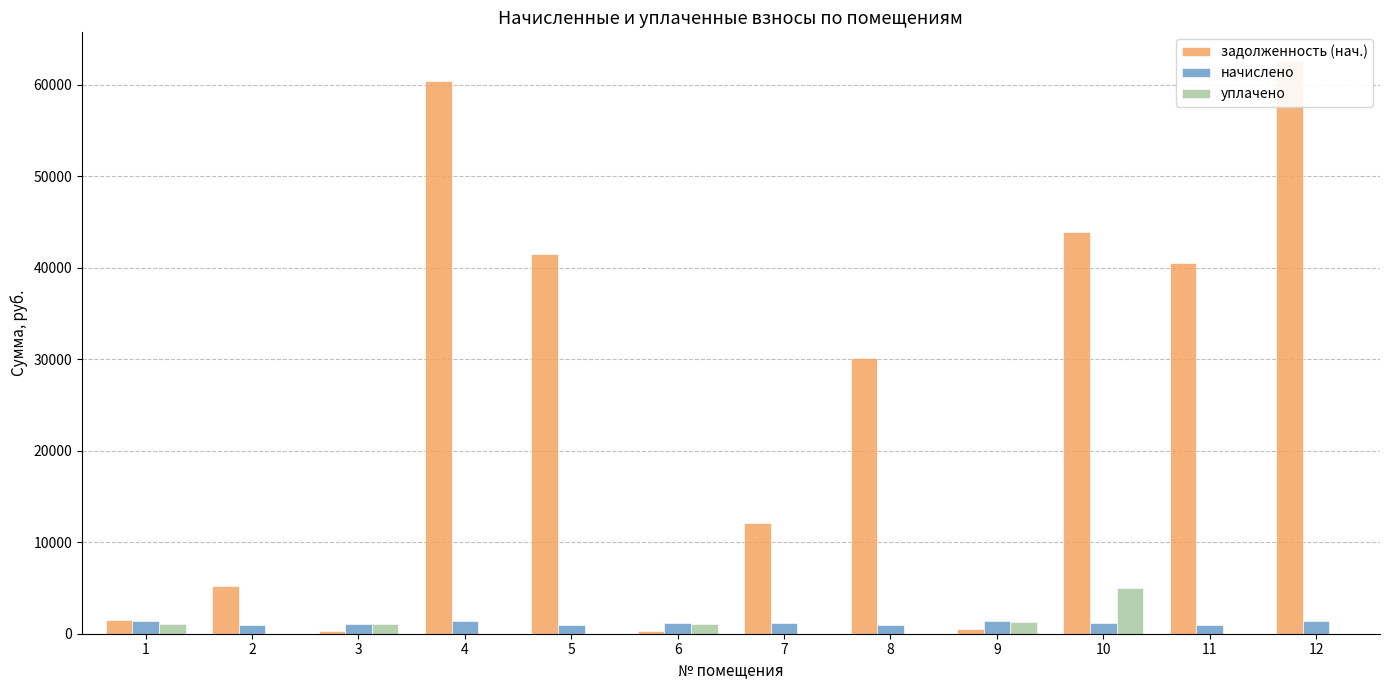

What is the sum of all начислено values?

13872.6